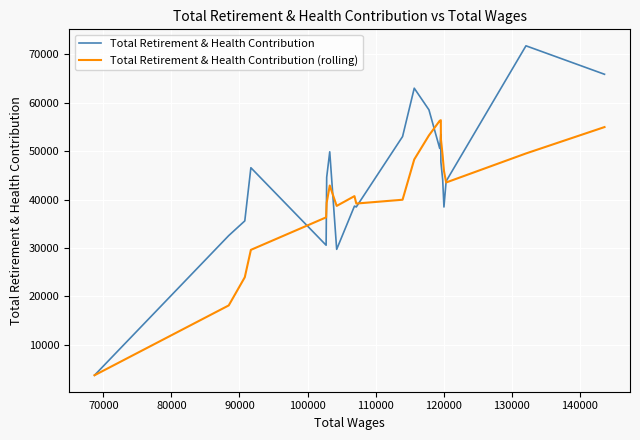

What is the highest value of the Total Retirement & Health Contribution series?

71781.0